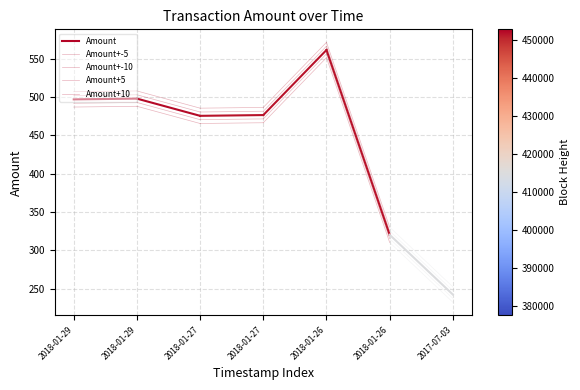

At which category does the chart reach its peak across all series?

2018-01-29